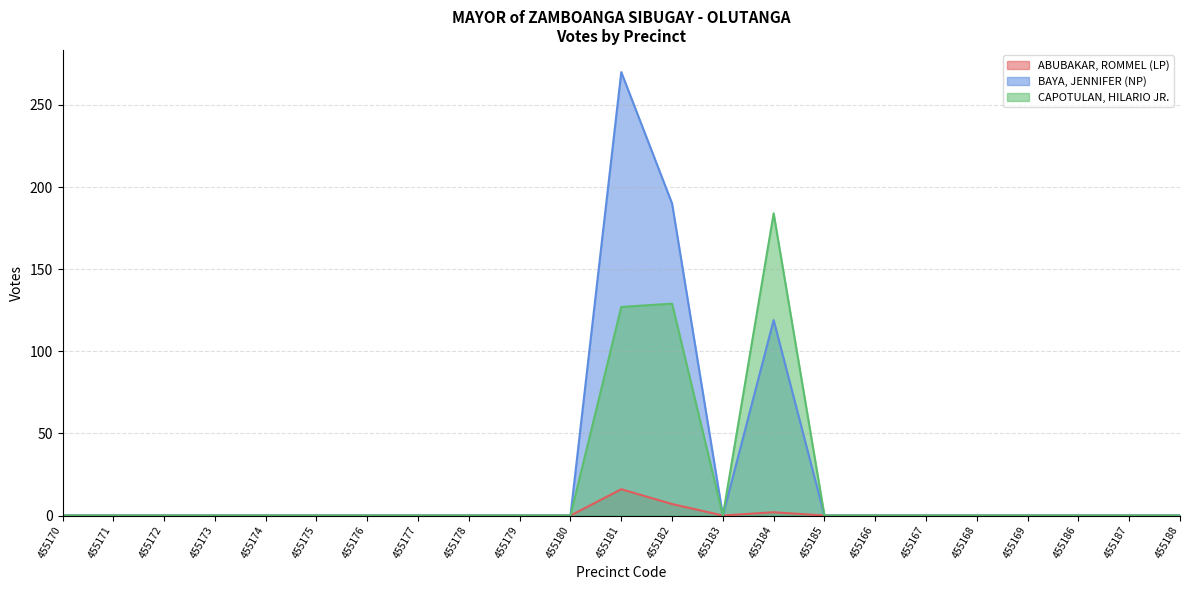

Which category has the highest value in the BAYA, JENNIFER (NP) series?

455181